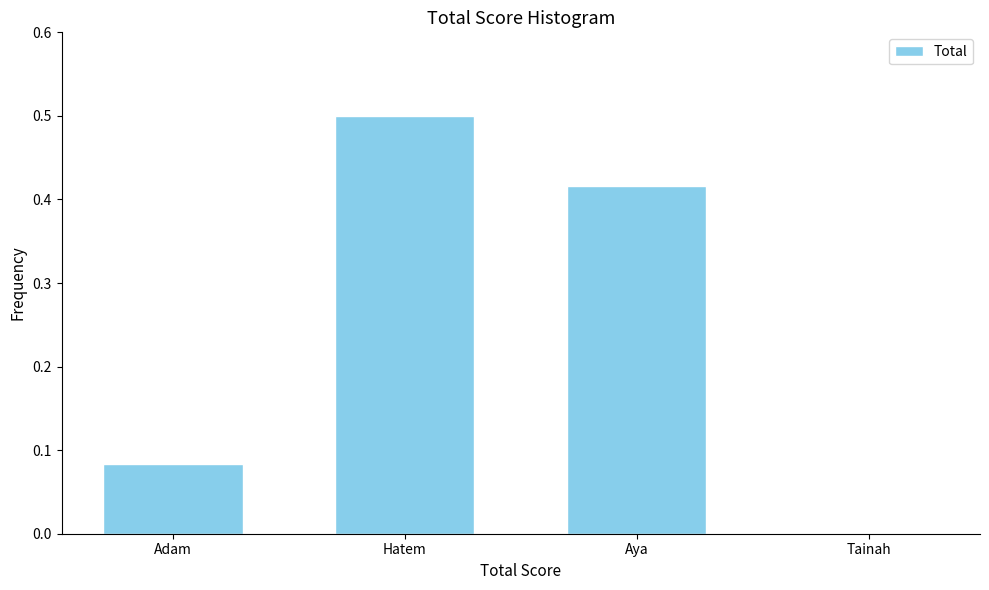

What is the maximum value shown in the chart?

0.5